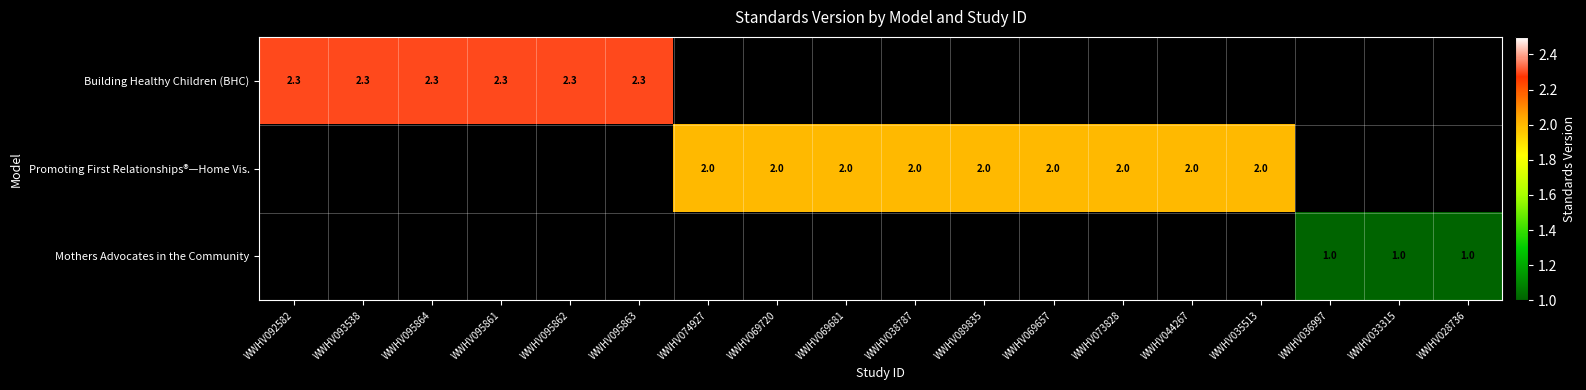

Is the value of Promoting First Relationships®—Home Vis. at WWHV038787 greater than the value of Building Healthy Children (BHC) at WWHV095863?

No